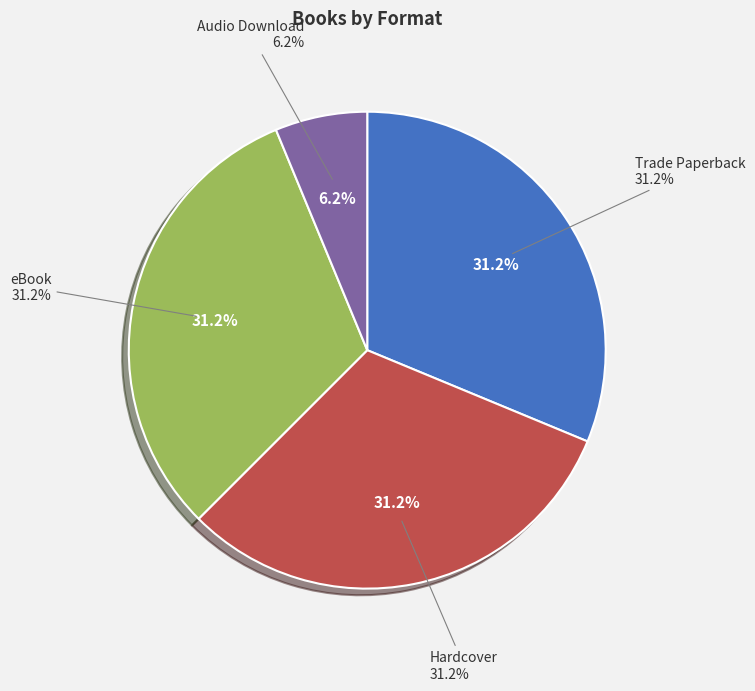

Is there any slice that represents more than half of the pie?

No